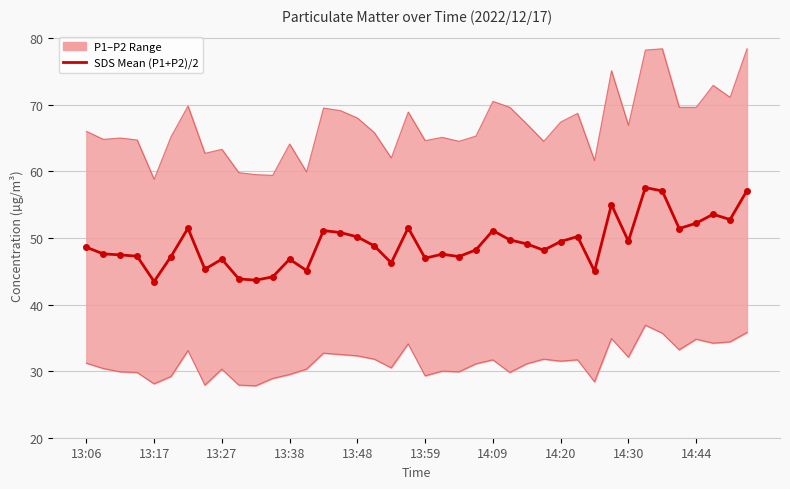

True or false: SDS_P1 has a value of 18.5 at 13:38.

False